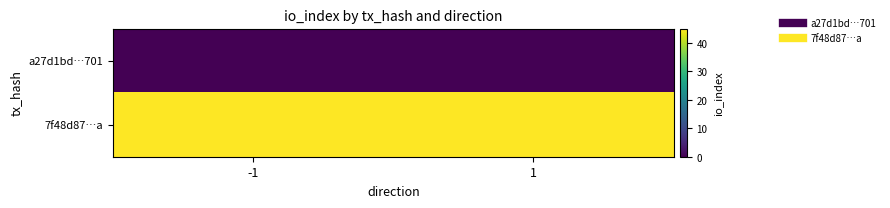

Reading left to right, what are all the values shown in this chart?

a27d1bd…701: -1=0	1=0
7f48d87…a: -1=45	1=45